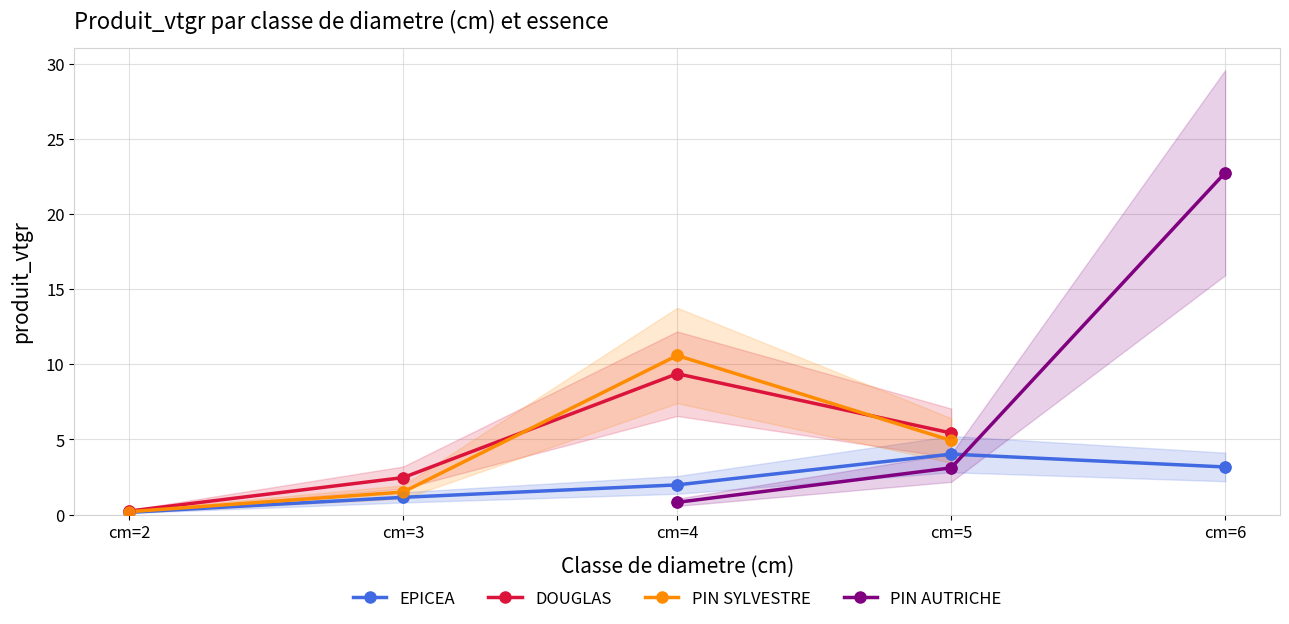

Is the value of PIN AUTRICHE at cm=3 greater than the value of DOUGLAS at cm=3?

No